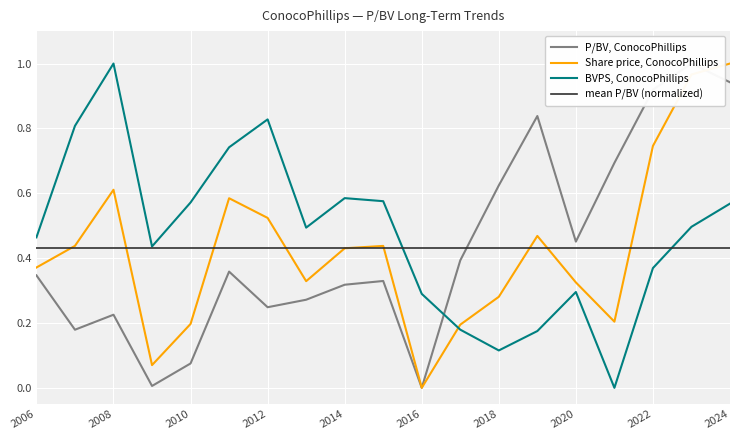

How many times do P/BV and Share price cross each other?

1